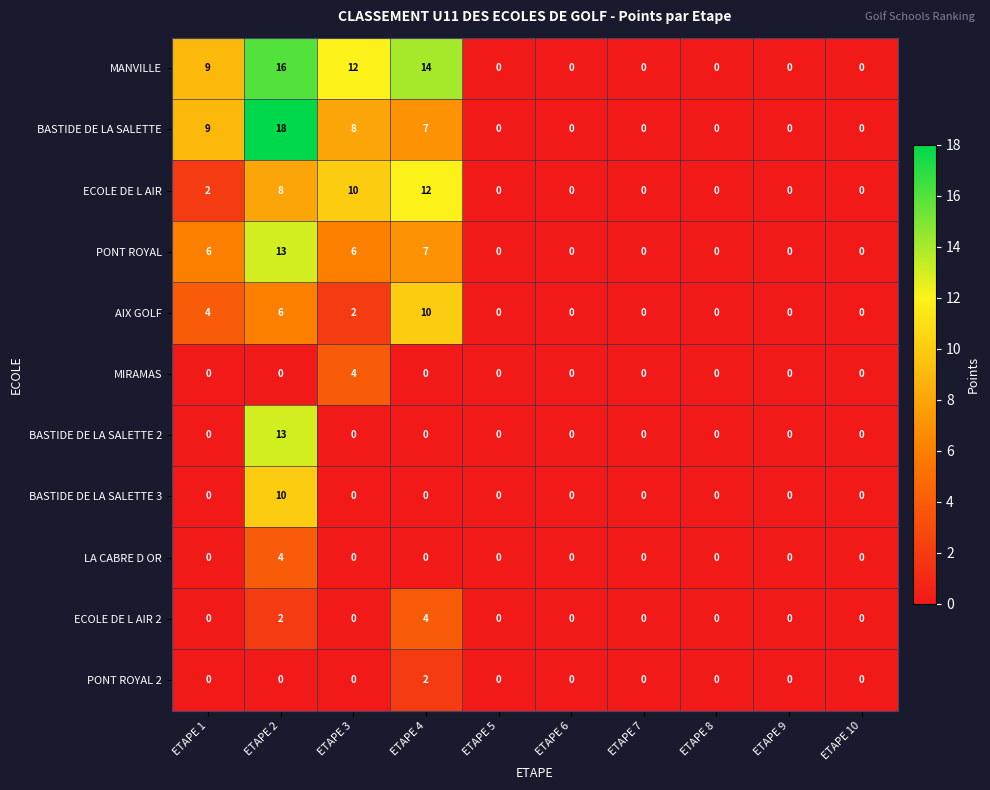

True or false: LA CABRE D OR has a value of 4 at ETAPE 2.

True